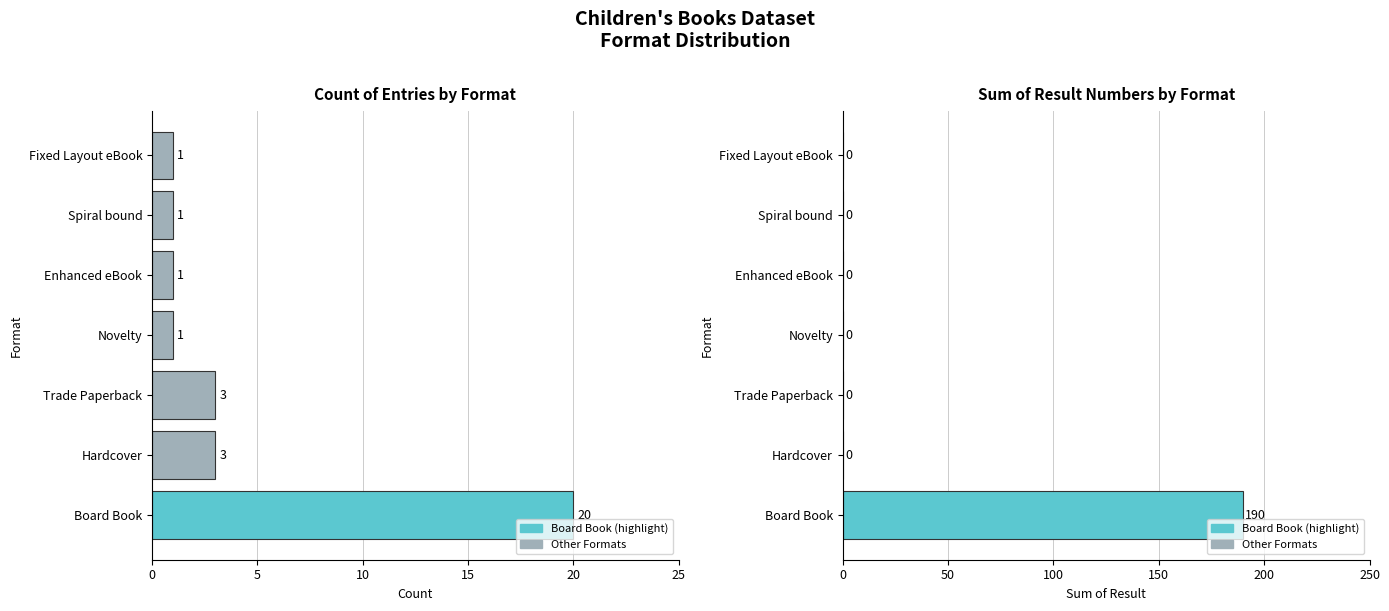

What is the difference between the maximum and minimum values in the Count series?

19